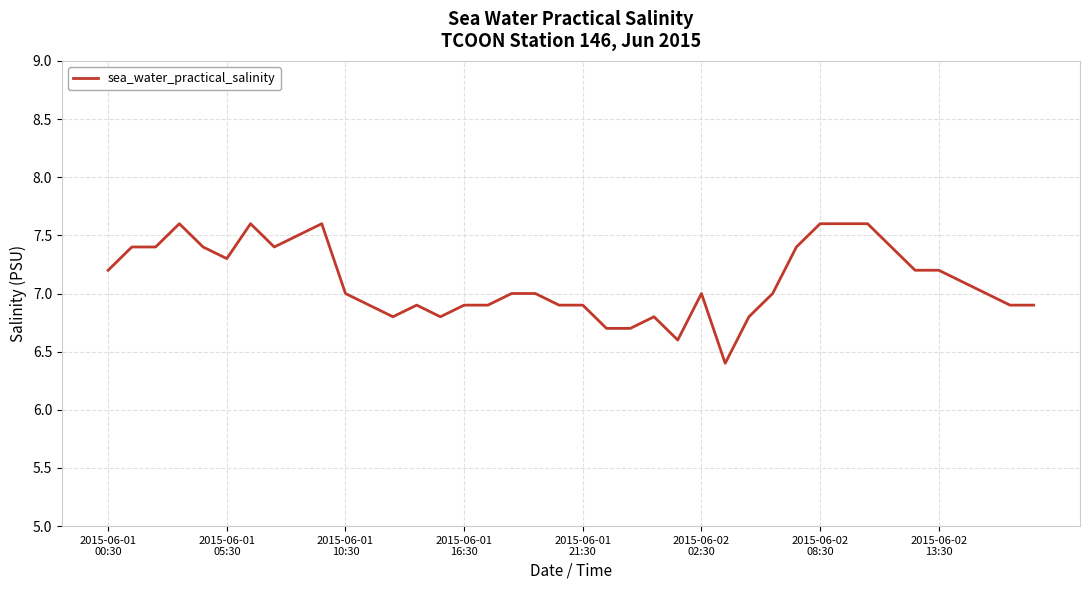

What is the maximum value shown in the chart?

7.6